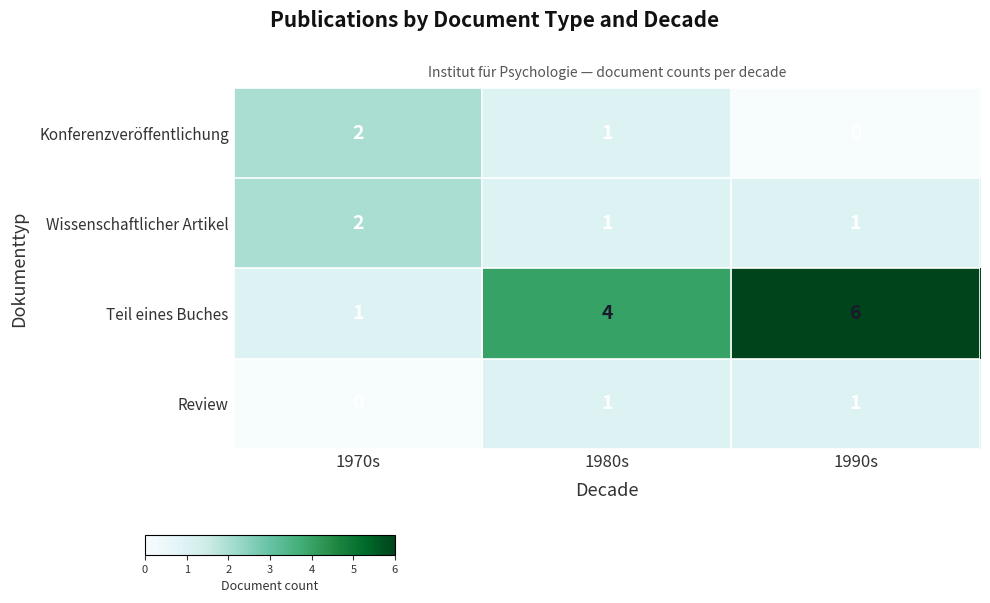

What is the maximum value shown in the chart?

6